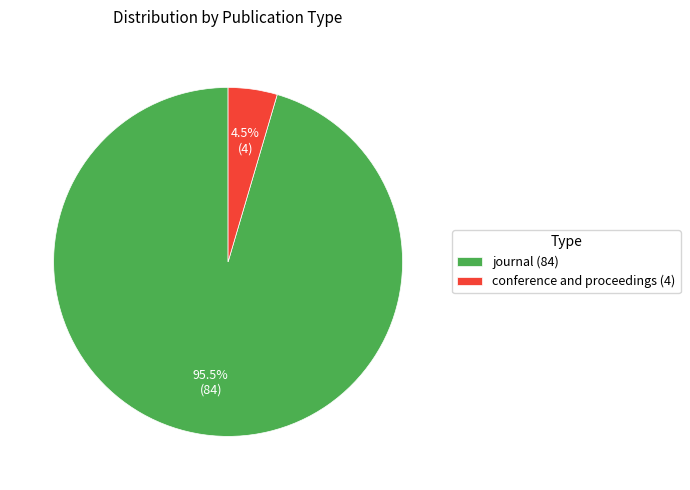

Does any single category account for the majority?

Yes